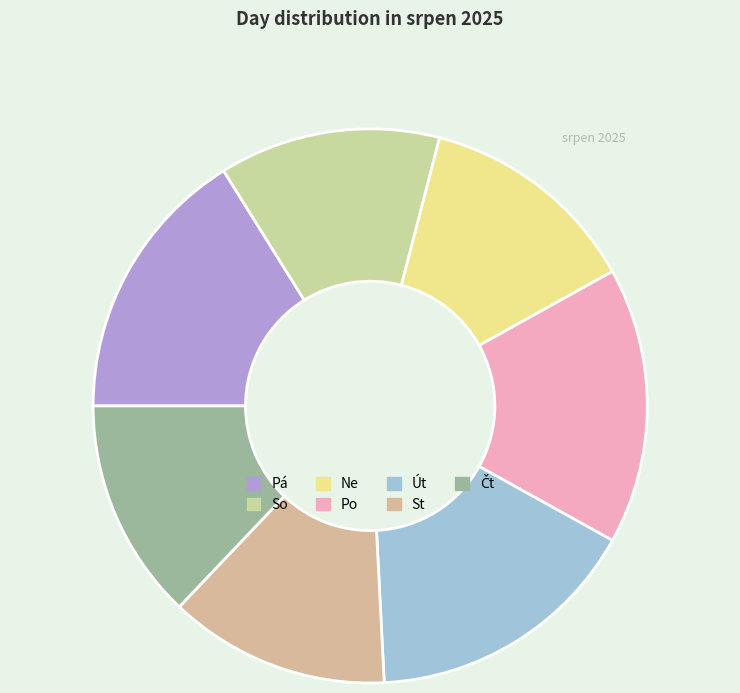

Is there any slice that represents more than half of the pie?

No